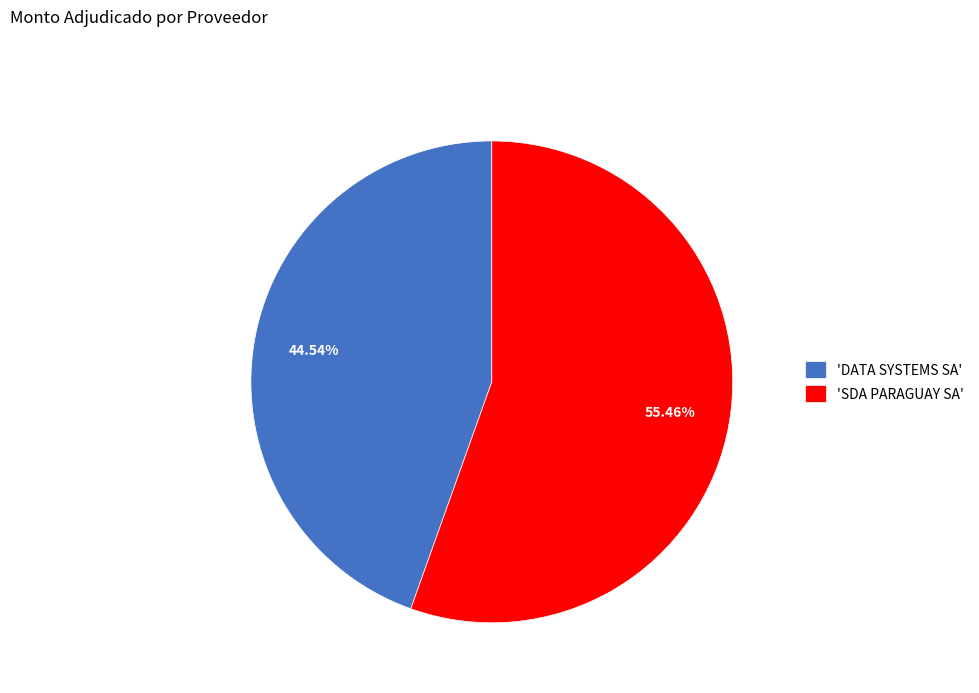

Approximately how many times larger is the value at 'DATA SYSTEMS SA' compared to 'SDA PARAGUAY SA'?

0.8